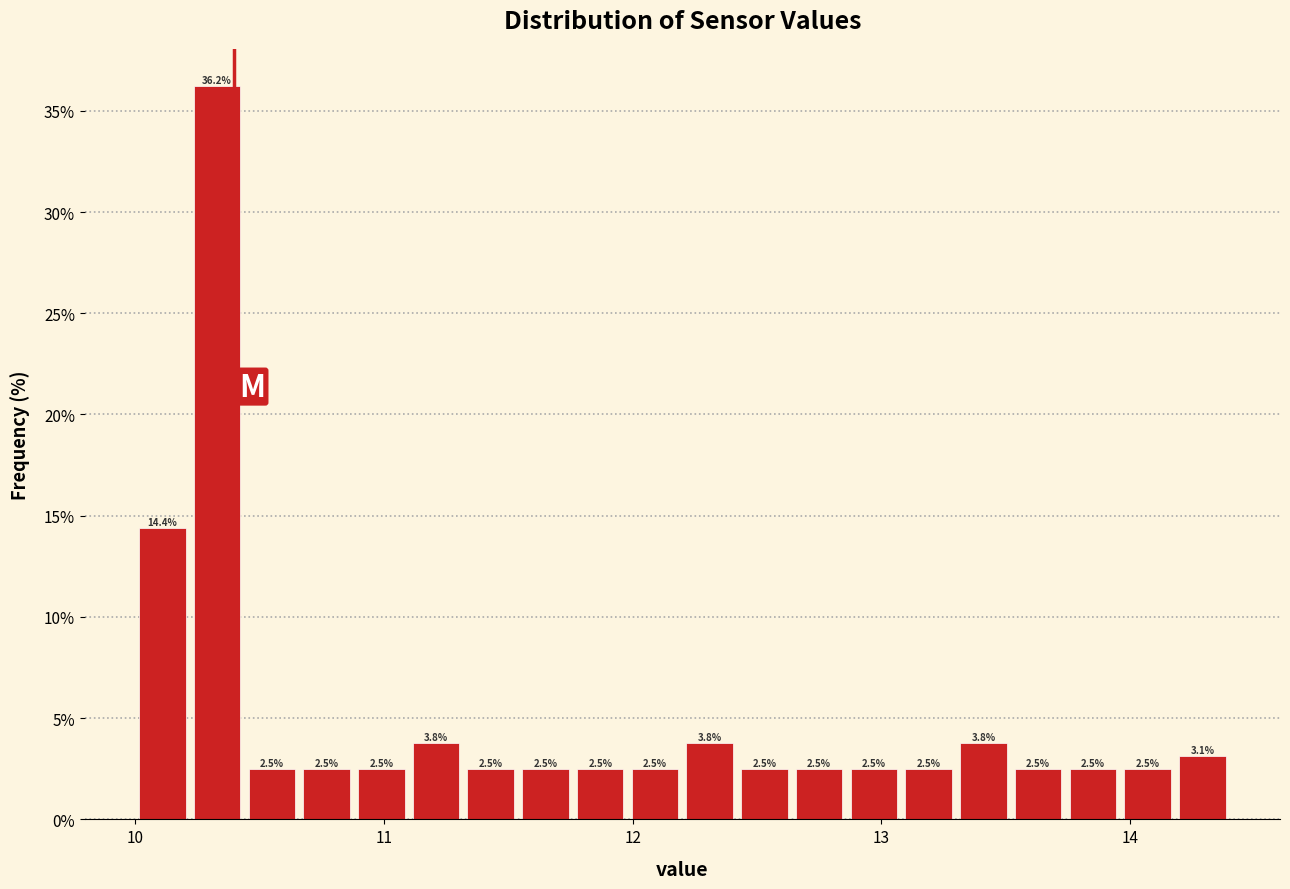

Around what value on the x-axis is the tallest bar? Give the approximate position of its centre, as read against the axis.

10.3